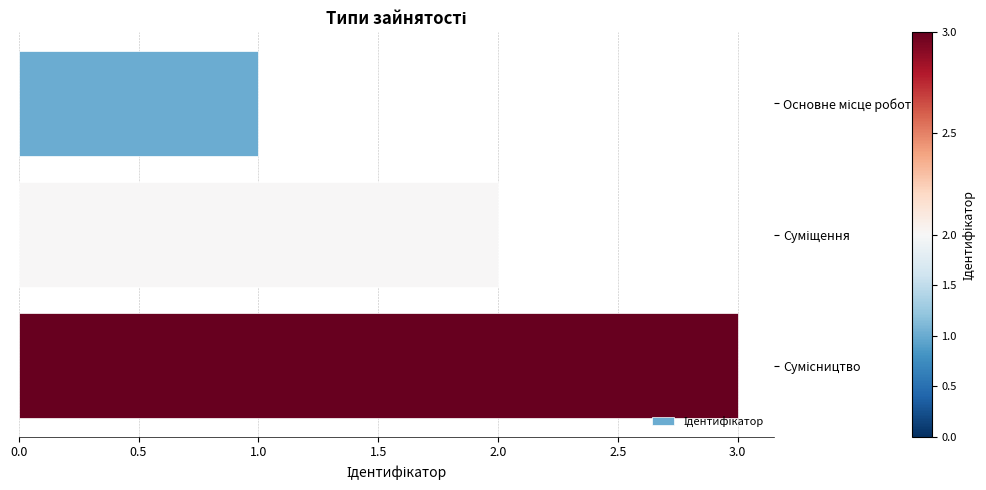

What is the sum of all values?

6